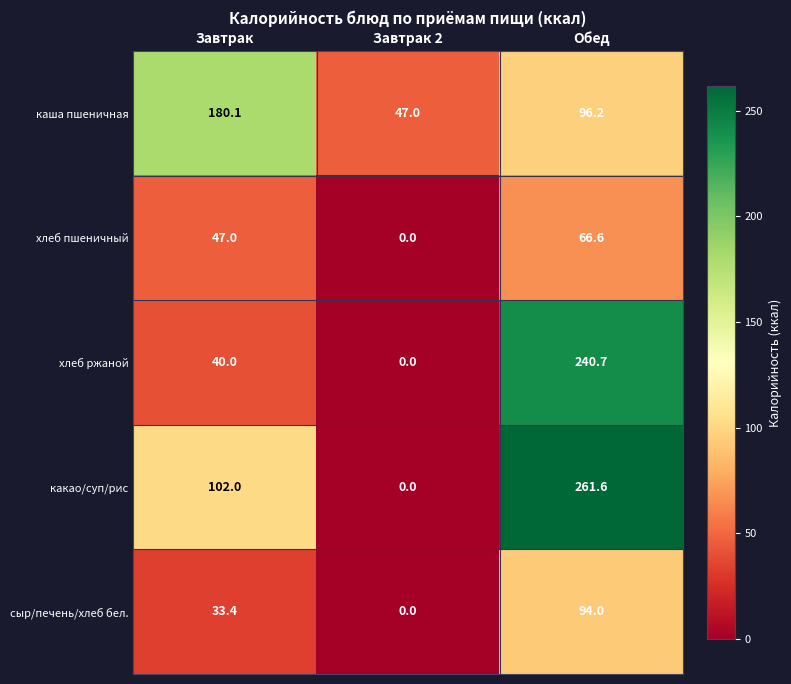

Reading left to right, extract all data points from this chart.

каша пшеничная: 180.1	47.0	96.2
хлеб пшеничный: 47.0	0.0	66.6
хлеб ржаной: 40.0	0.0	240.7
какао/суп/рис: 102.0	0.0	261.6
сыр/печень/хлеб бел.: 33.4	0.0	94.0